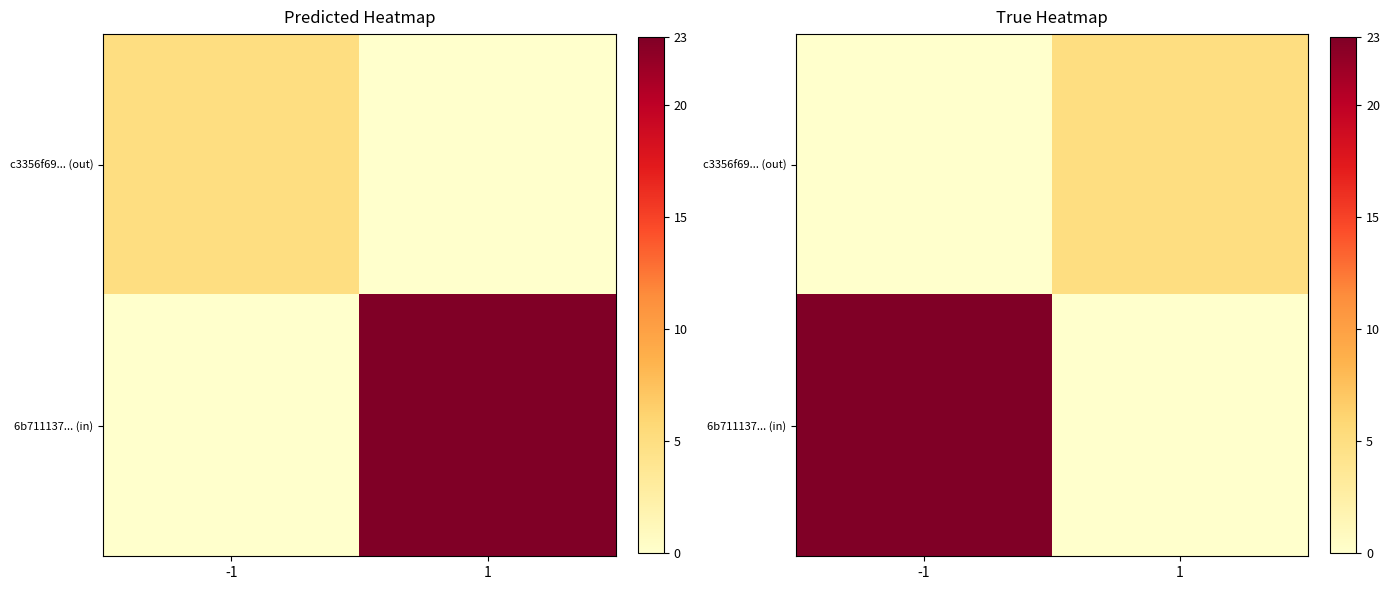

Which label corresponds to the smallest value in the chart?

-1